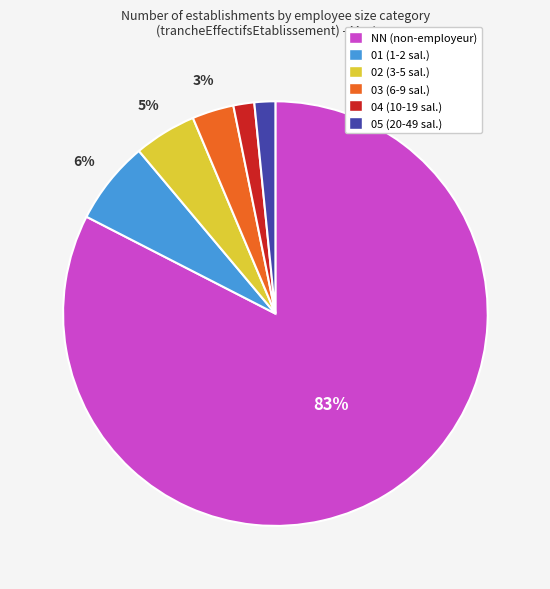

What is the largest slice in the pie chart?

NN